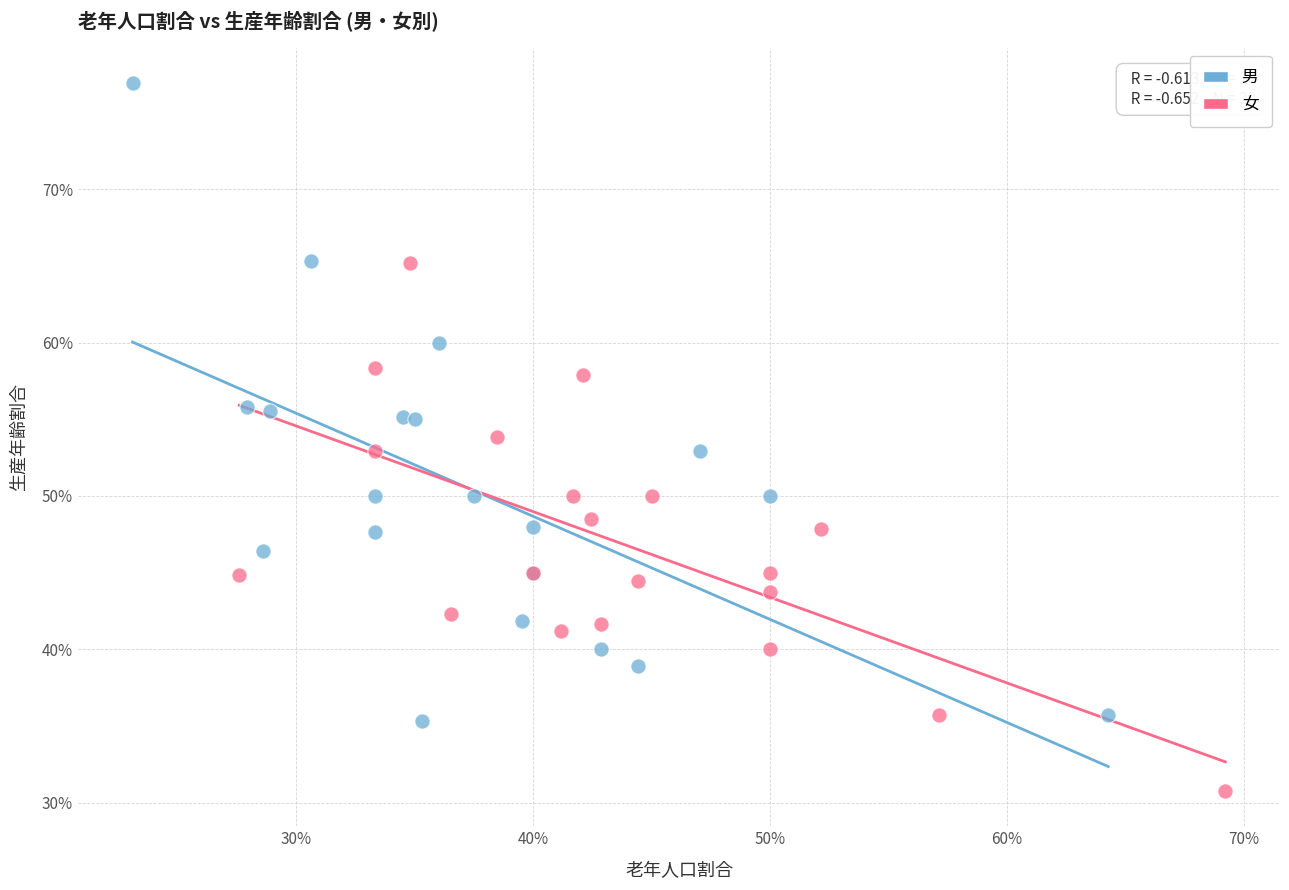

Which series has the largest Y range (max minus min)?

男